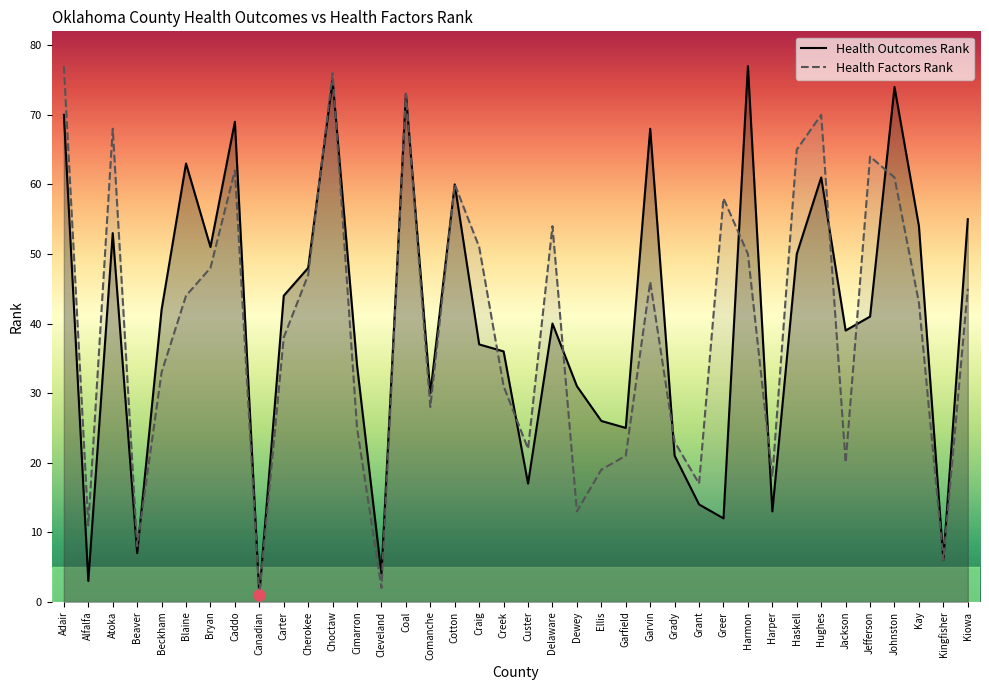

What are all the series names shown in the legend?

Health Outcomes Rank, Health Factors Rank